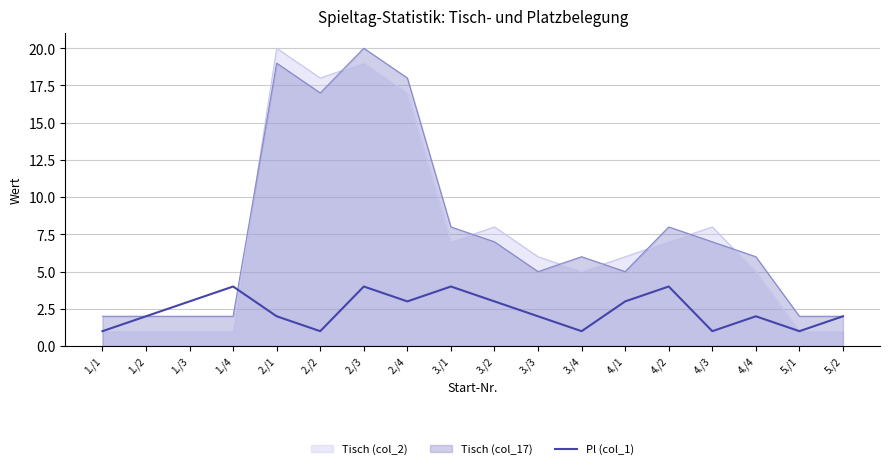

Which series has the widest spread of values?

Tisch (col_2)